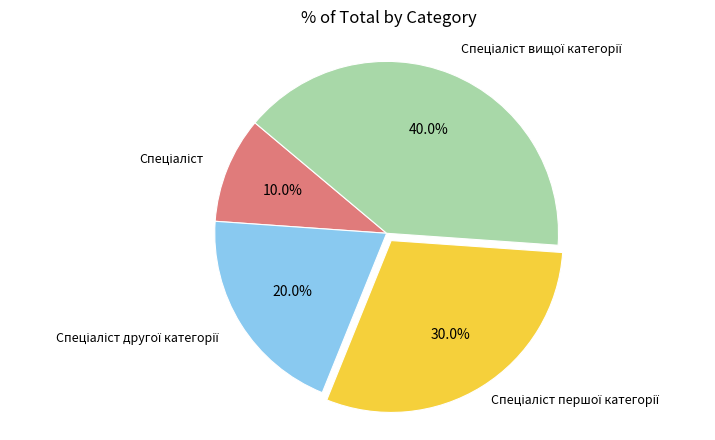

To the nearest percent, what is the difference between the largest and smallest slice percentages?

30%